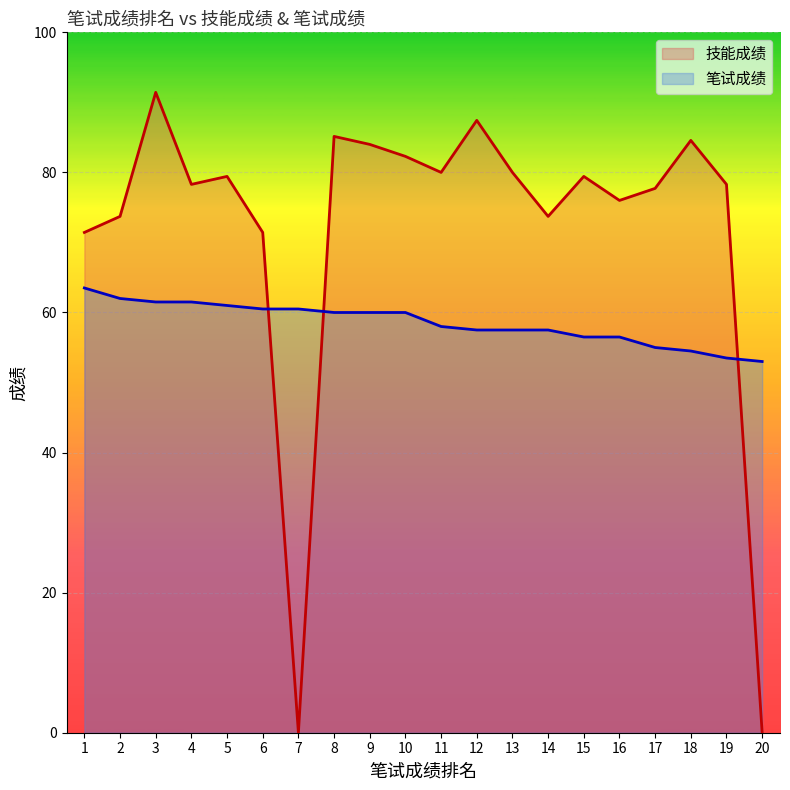

Which has a higher value, 11 or 14?

11